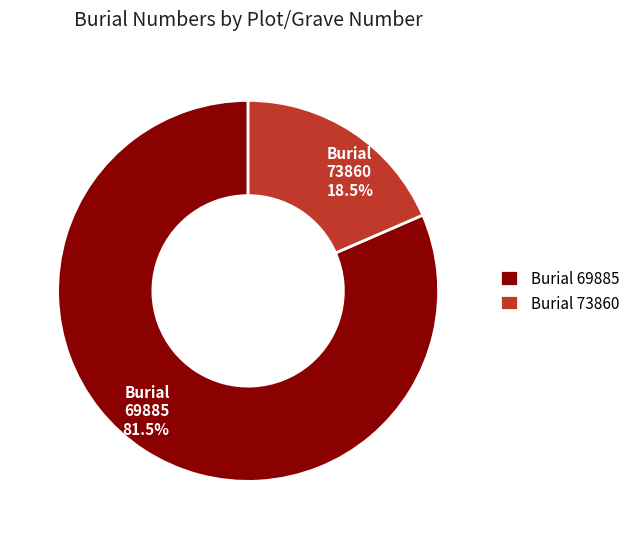

How many slices are in this pie chart?

2